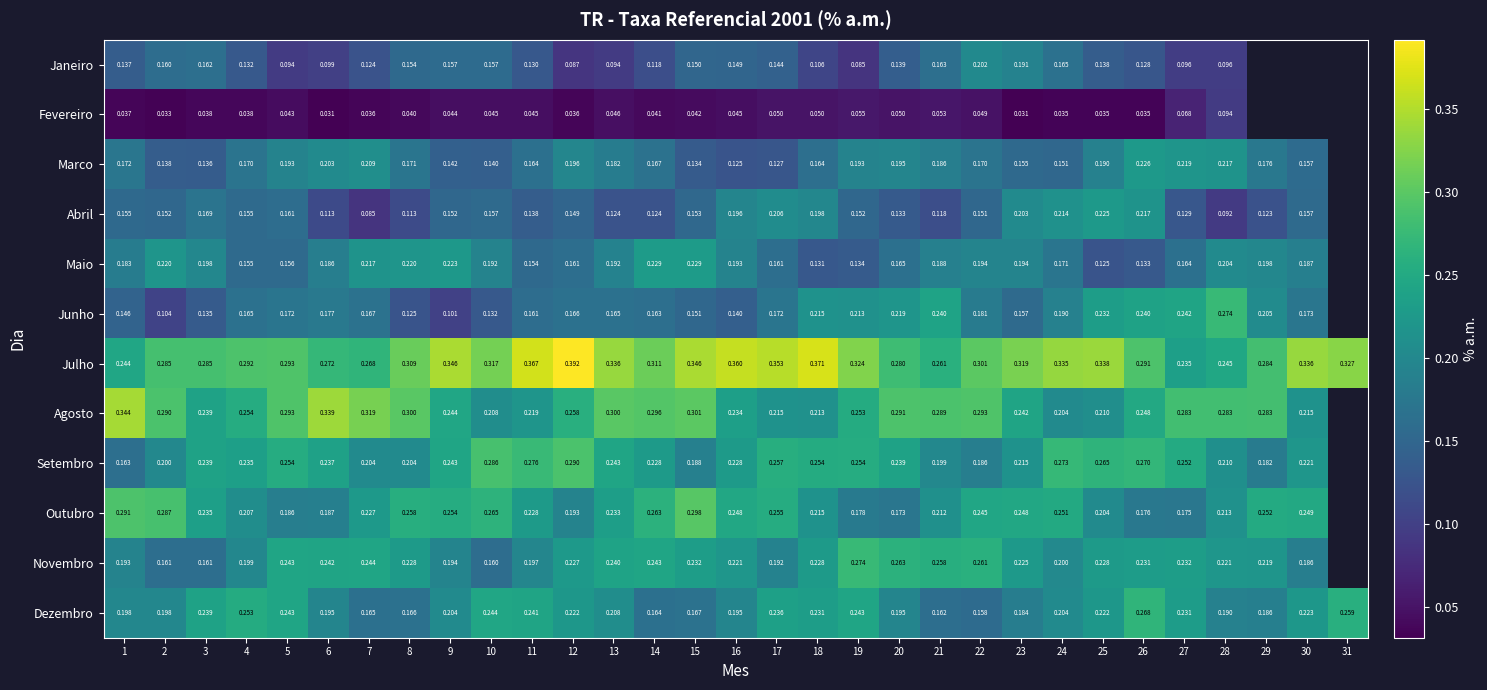

Between 14 and 15, which series saw the biggest shift?

Setembro